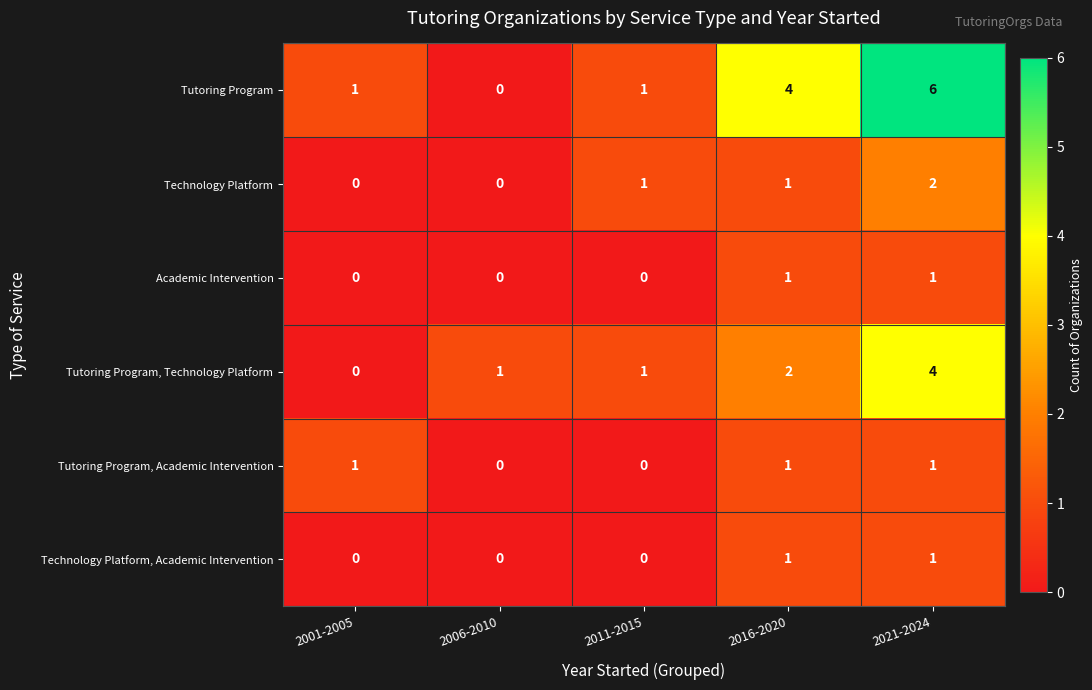

Which series has the largest total across all categories?

Tutoring Program